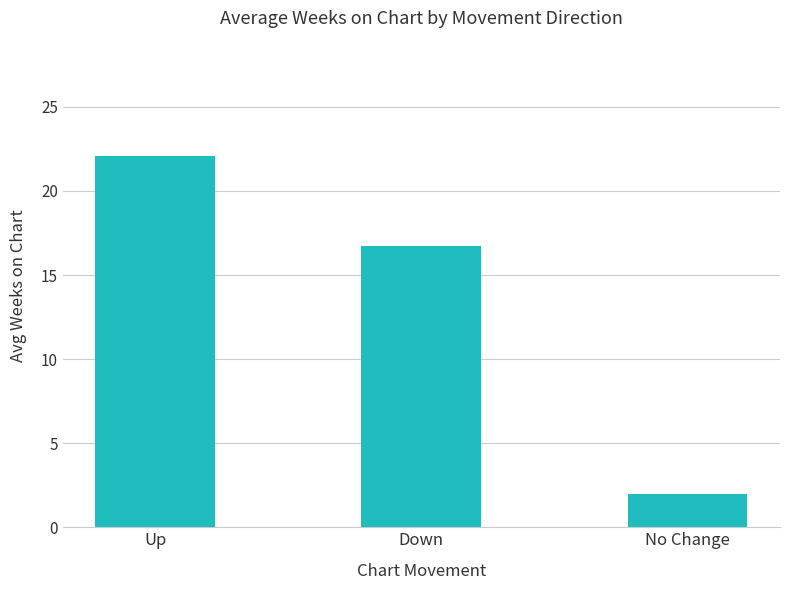

Where does the data first go above 16?

Up